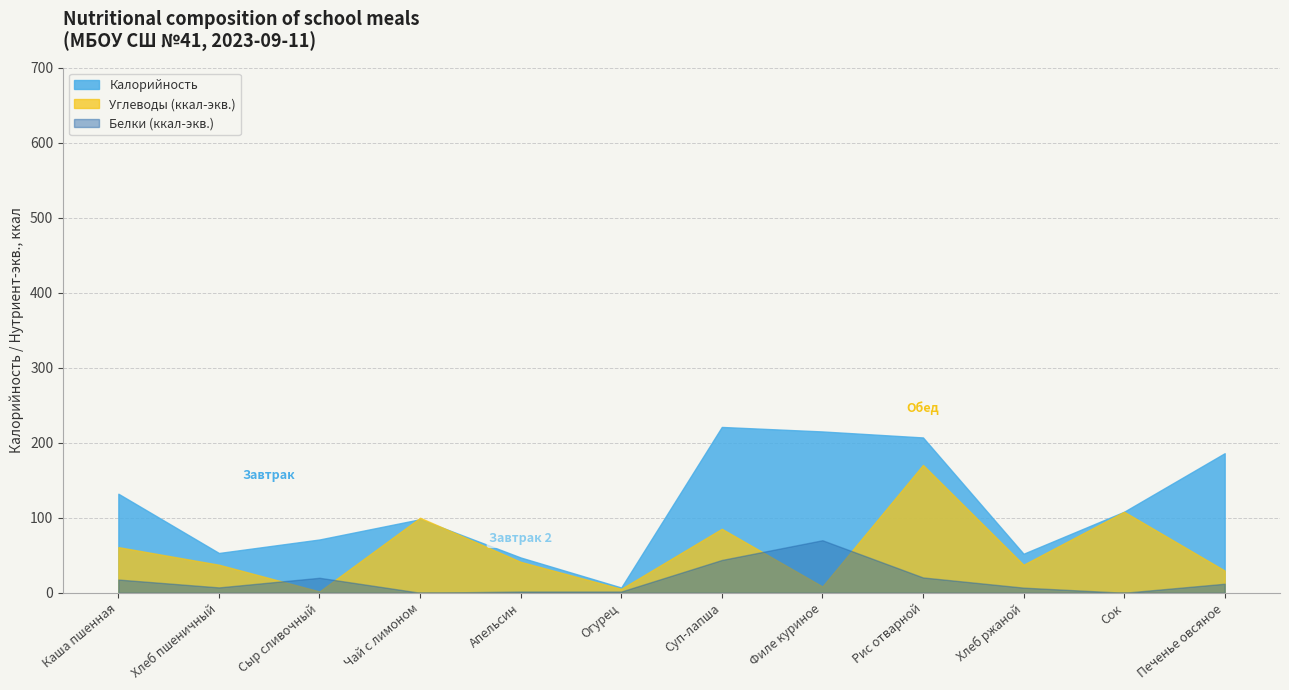

List the series in order of their peak value, lowest first.

Белки (ккал-экв.), Углеводы (ккал-экв.), Калорийность